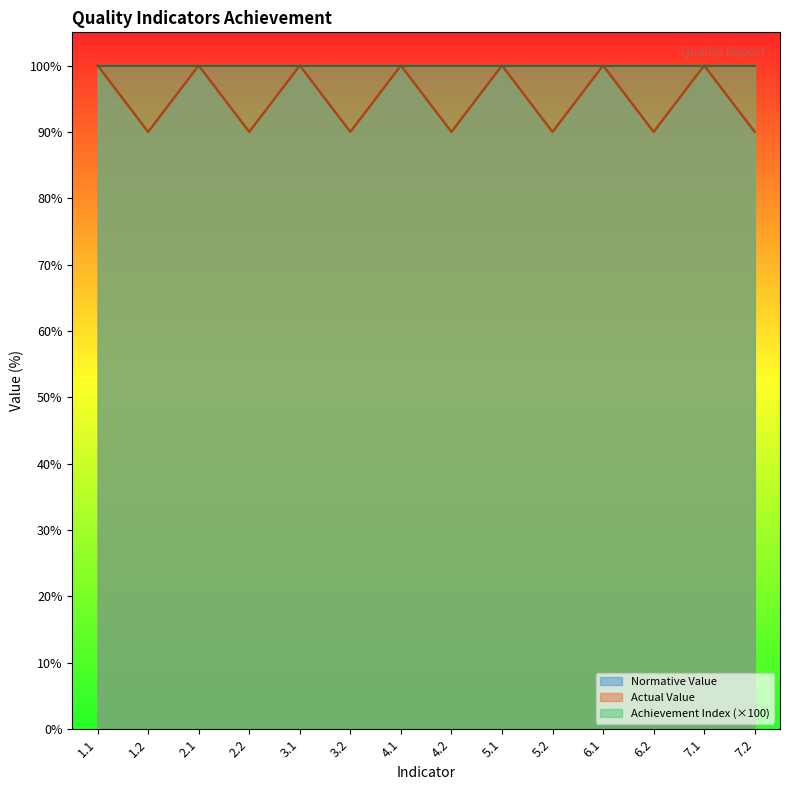

How many interior local valleys does the Normative Value series have?

6